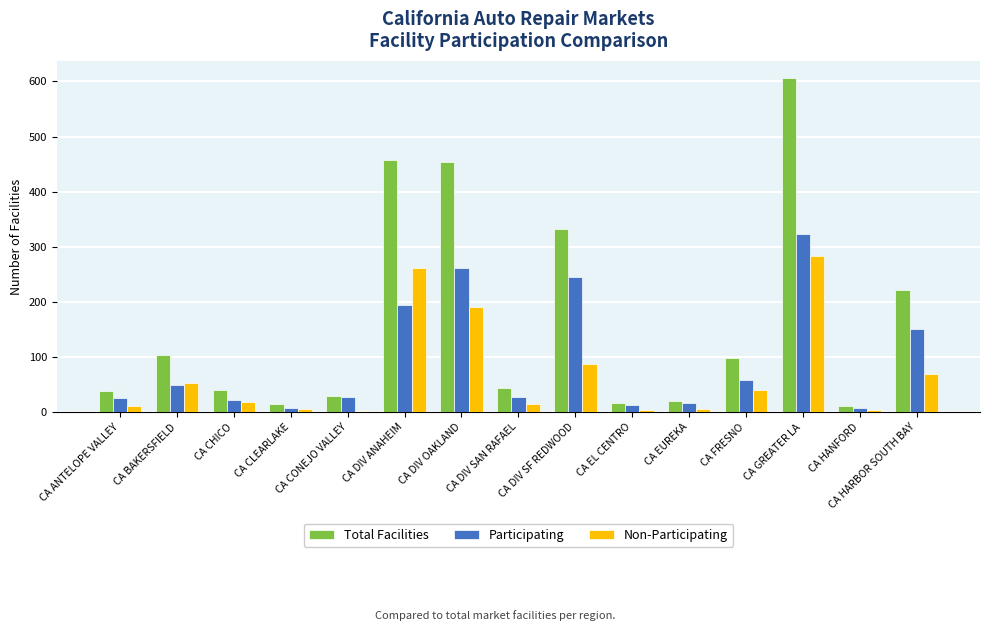

What is the difference between the maximum and minimum values in the Non-Participating series?

282